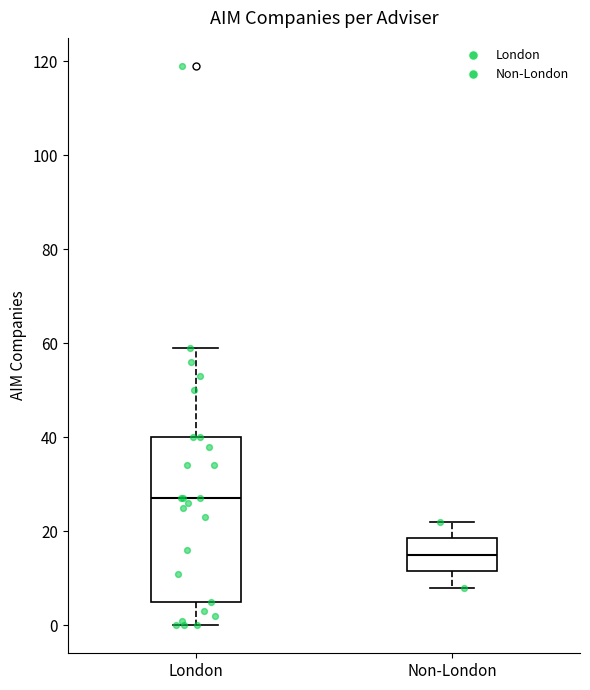

Which box is the tallest, from its lower edge to its upper edge?

London